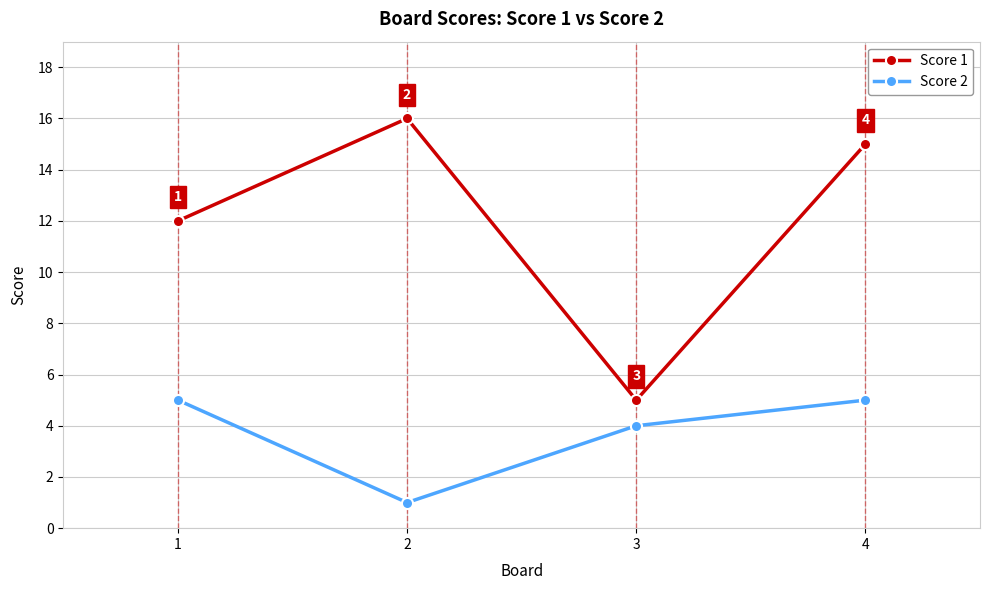

Reading left to right, list all the values displayed in this chart.

Score 1: 1=12	2=16	3=5	4=15
Score 2: 1=5	2=1	3=4	4=5